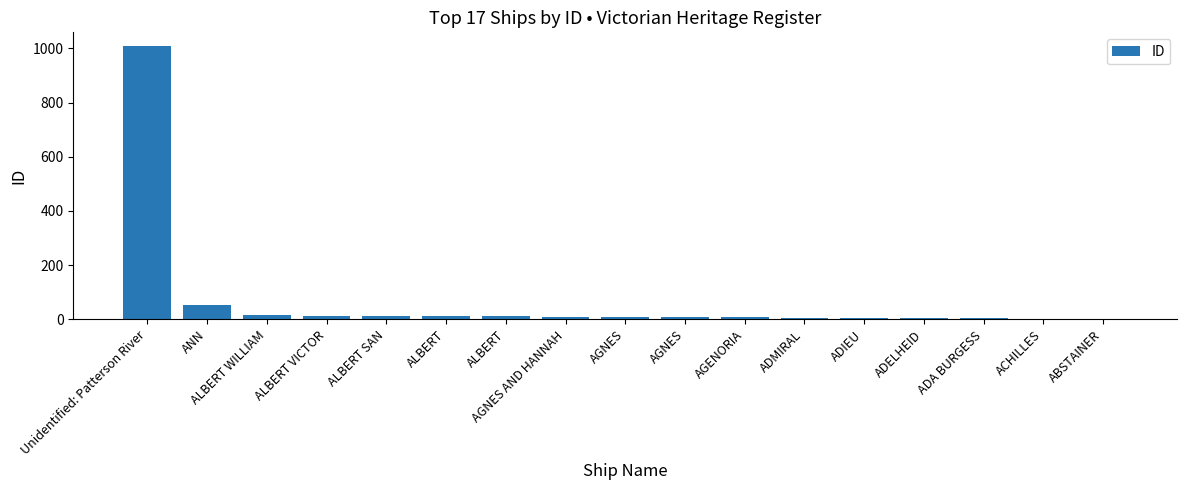

How many data points does each series have?

17